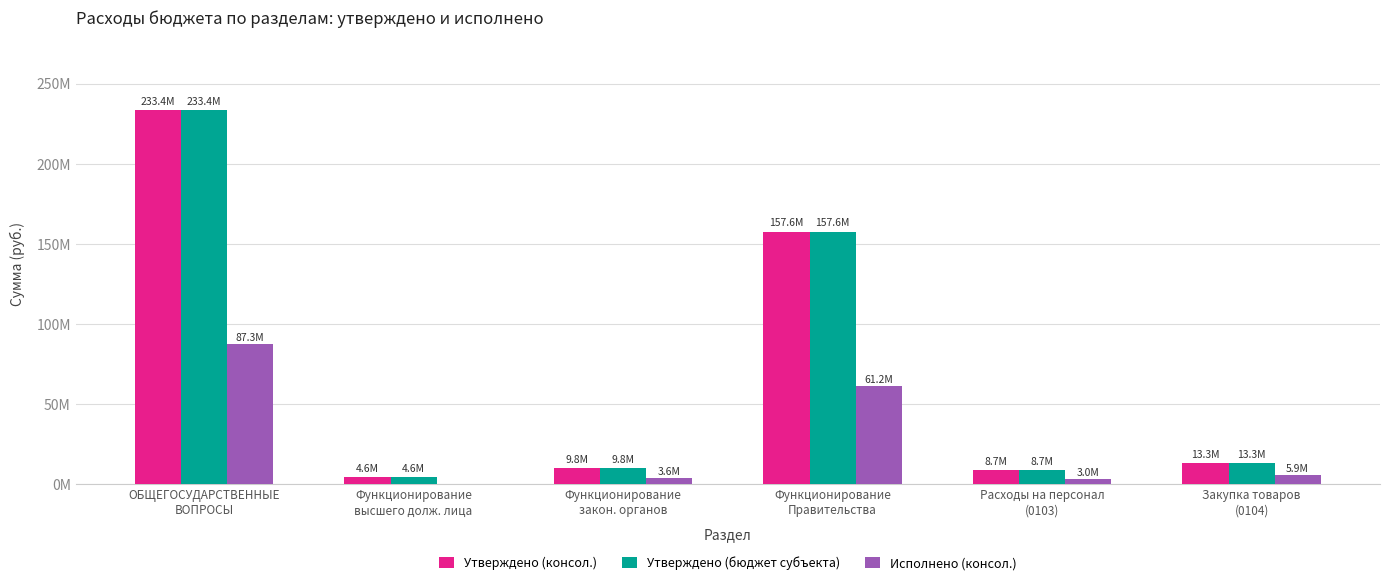

Does the chart contain stacked bars?

No